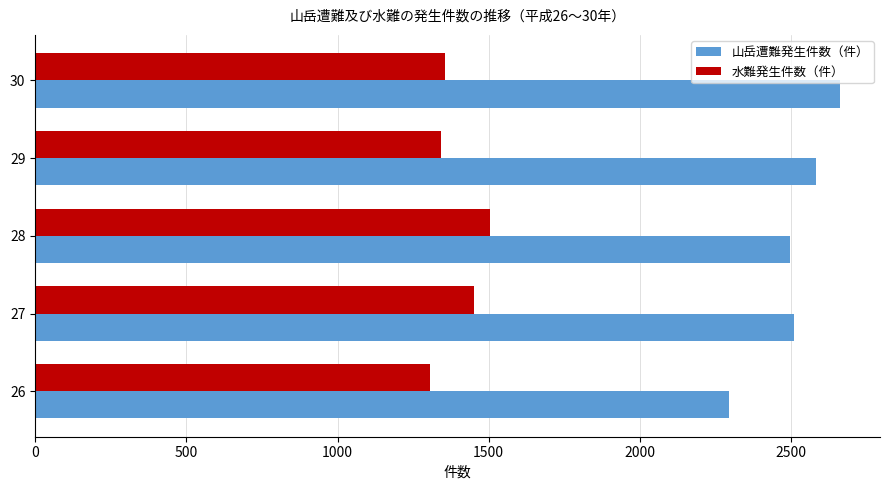

What is the minimum value shown in the chart?

1305